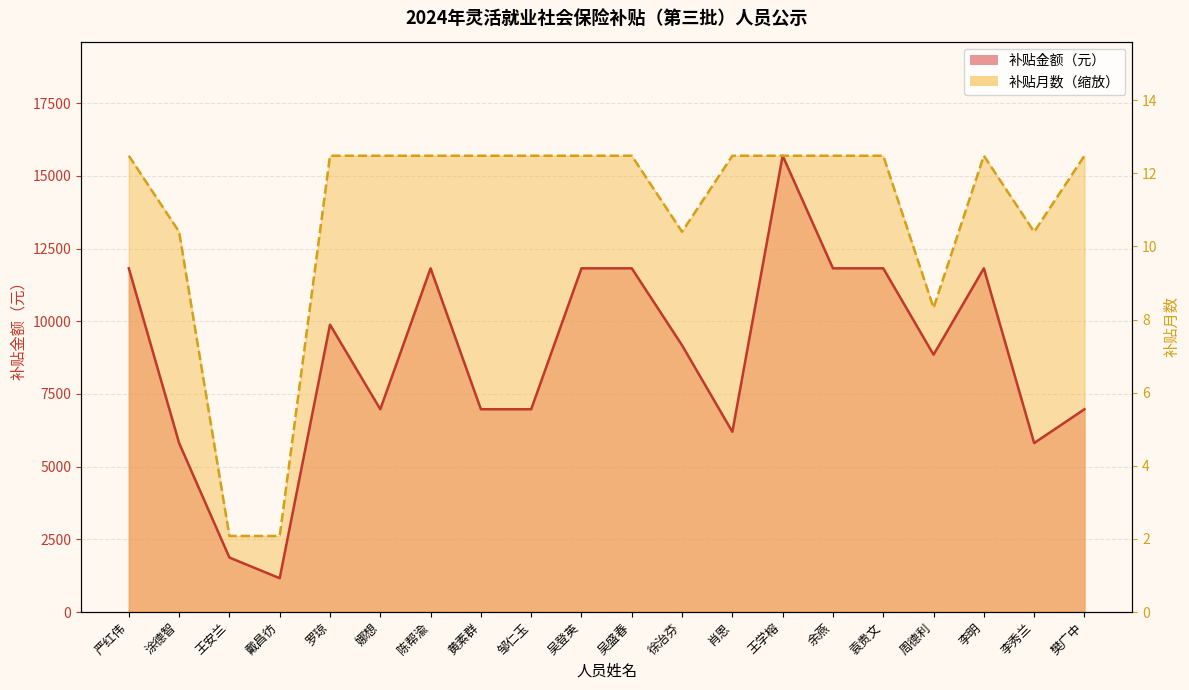

True or false: 补贴金额（元） has a value of 6974.4 at 邹仁玉.

True